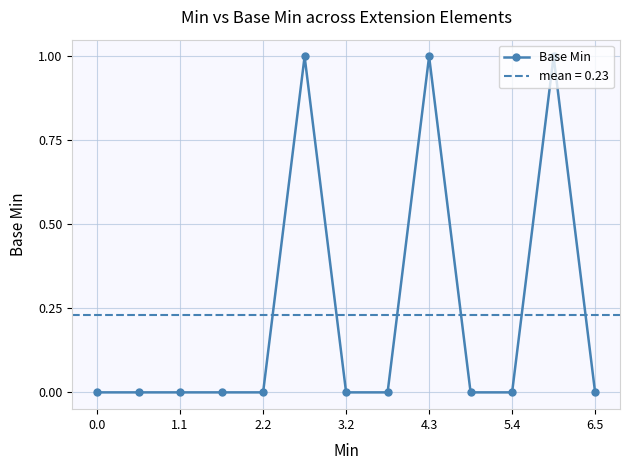

True or false: Base Min has a value of -1 at 0.0.

False